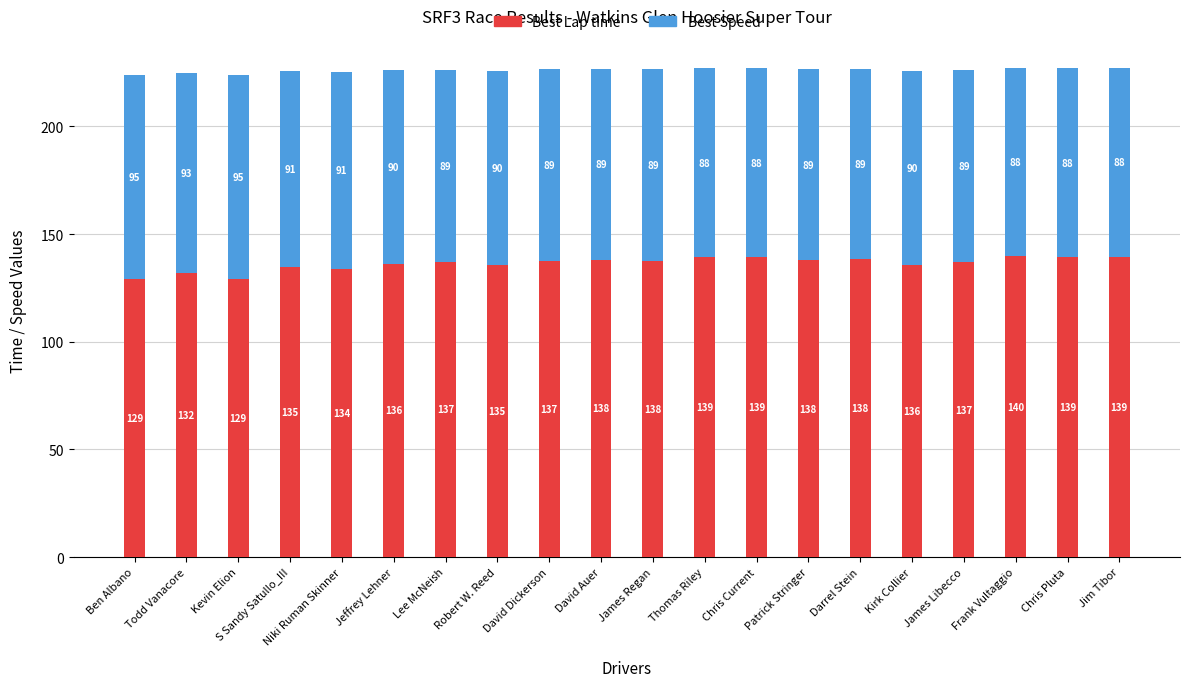

What value does the Best Lap time series have at Jim Tibor?

139.4